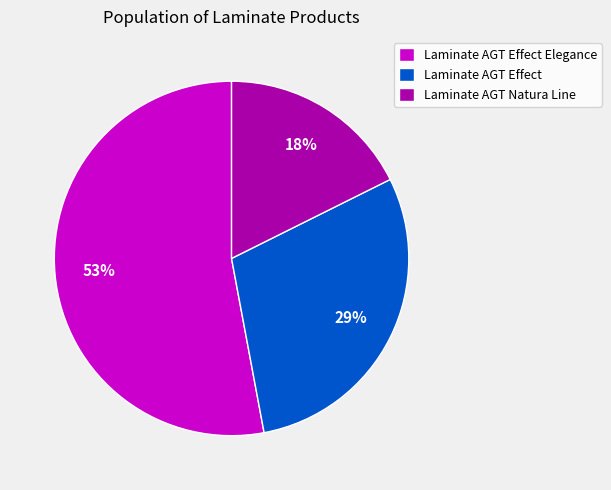

Is there any slice that represents more than half of the pie?

Yes